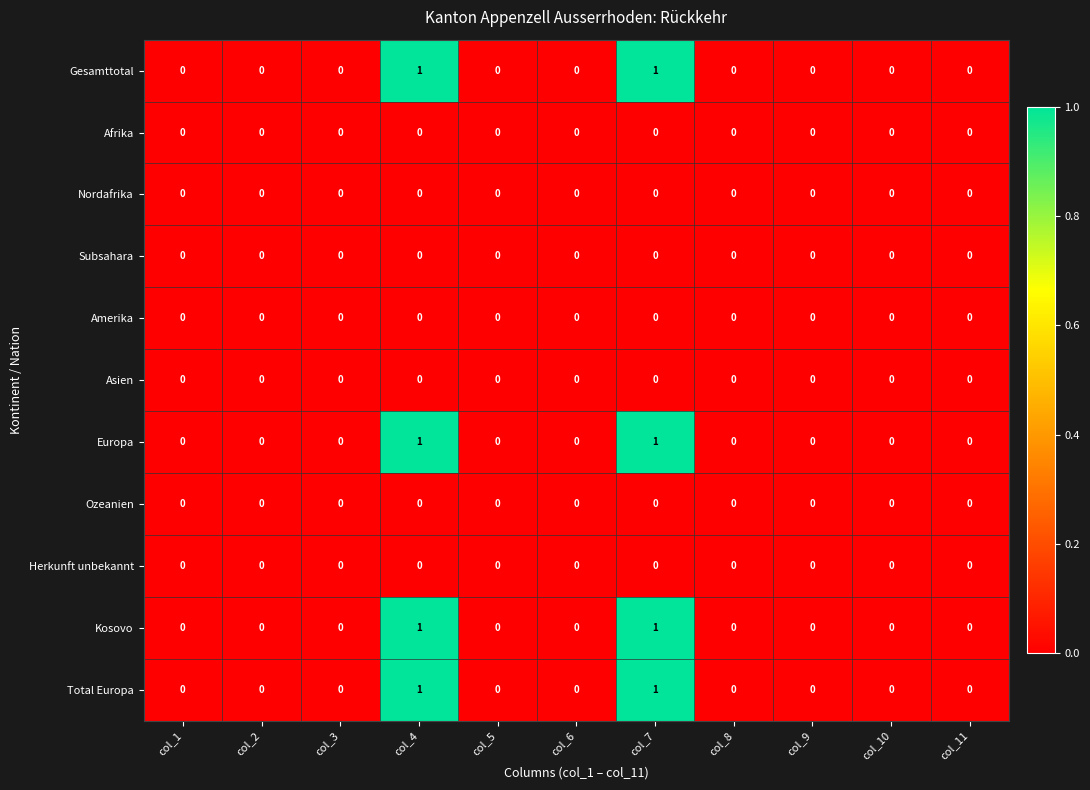

Count the Total Europa values in the range 0 to 1.

11